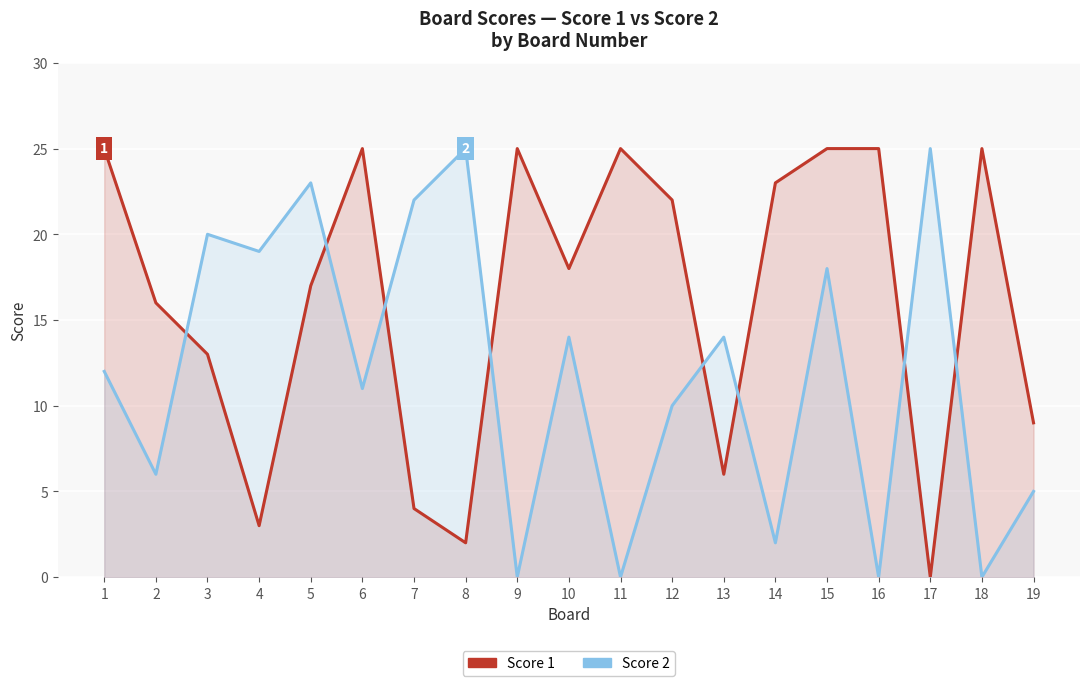

Which series has the largest total across all categories?

Score 1